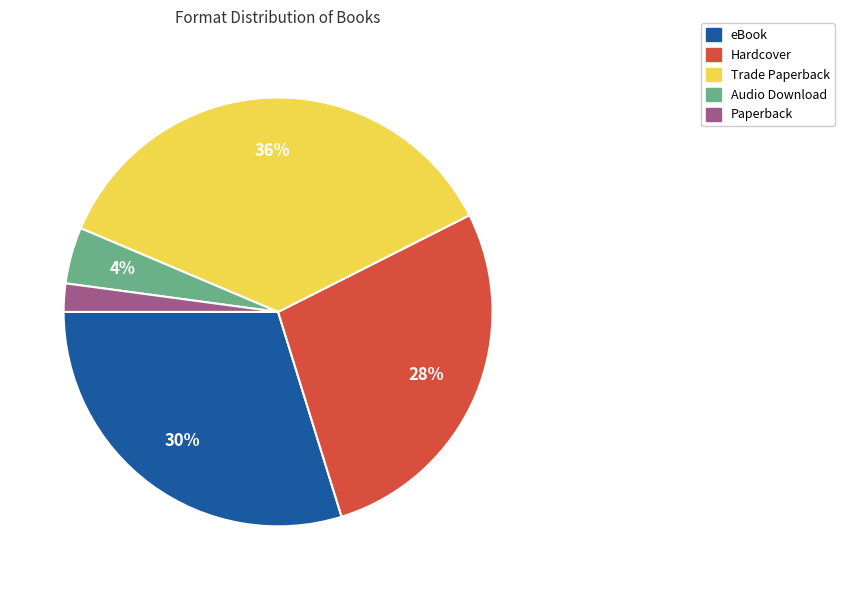

True or false: Audio Download accounts for 4% of the total.

True